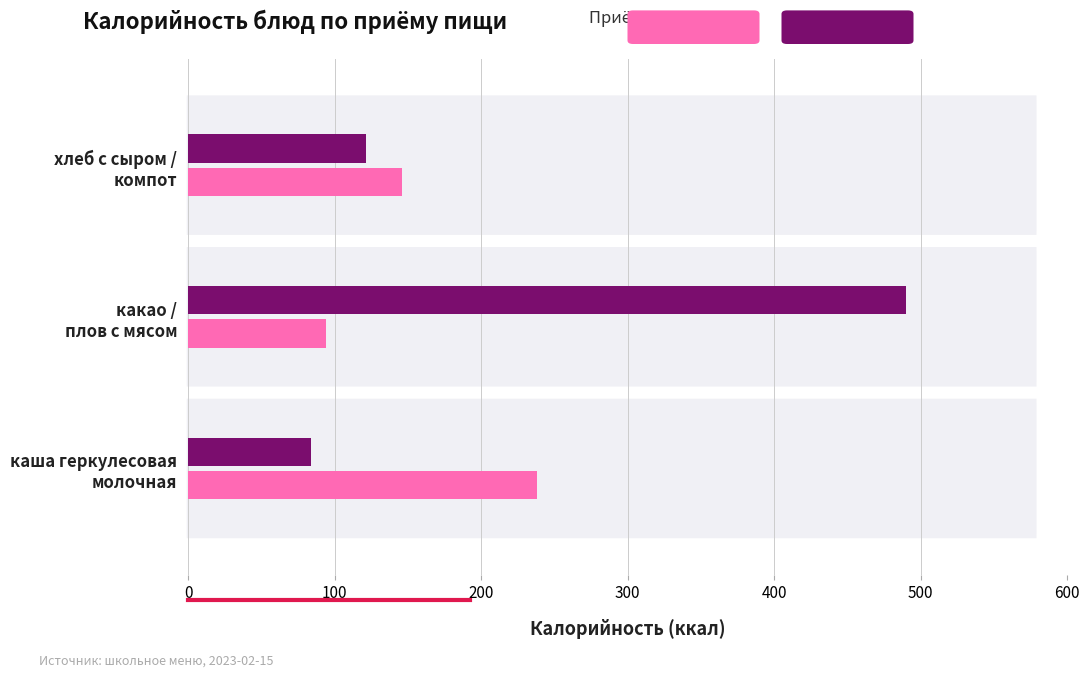

What is the maximum value shown in the chart?

490